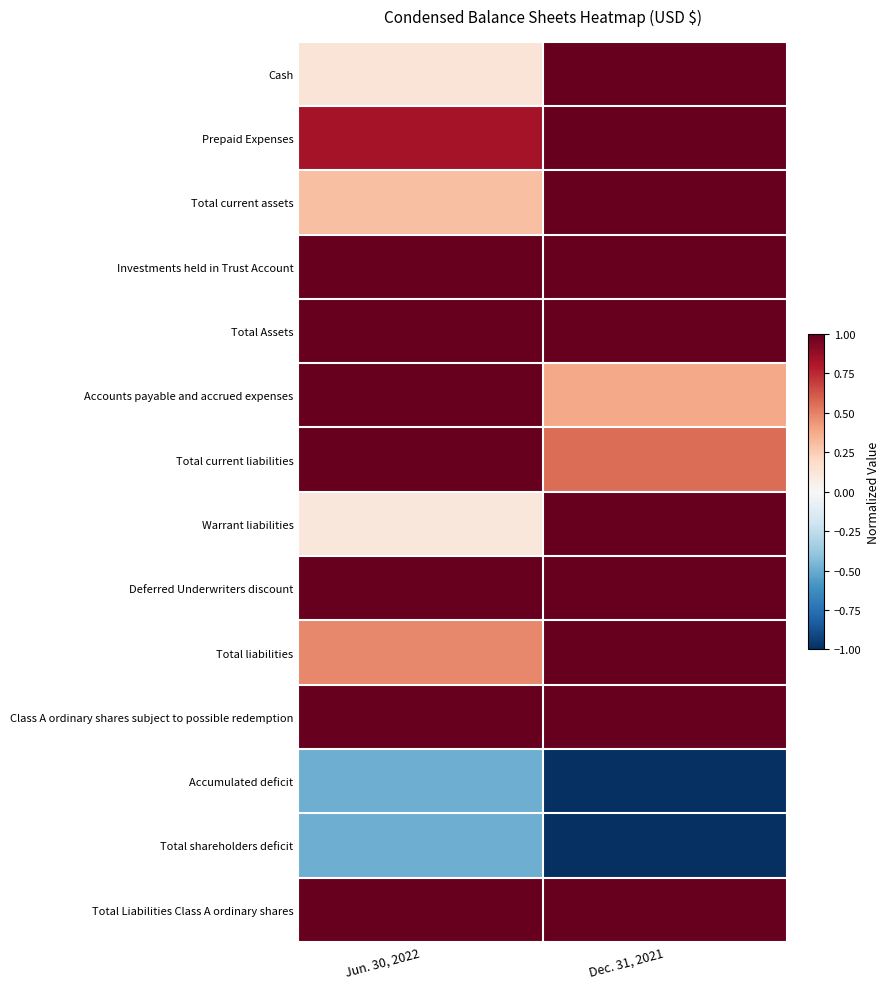

What is the total value across all series at Jun. 30, 2022?

7.9